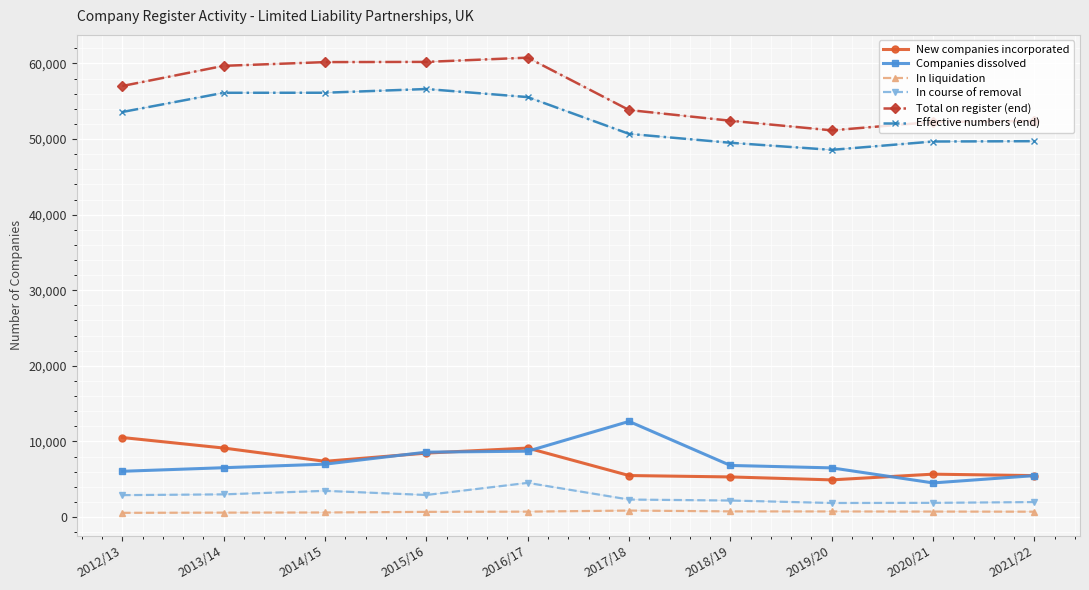

Is this an area chart (filled region under the line)?

No